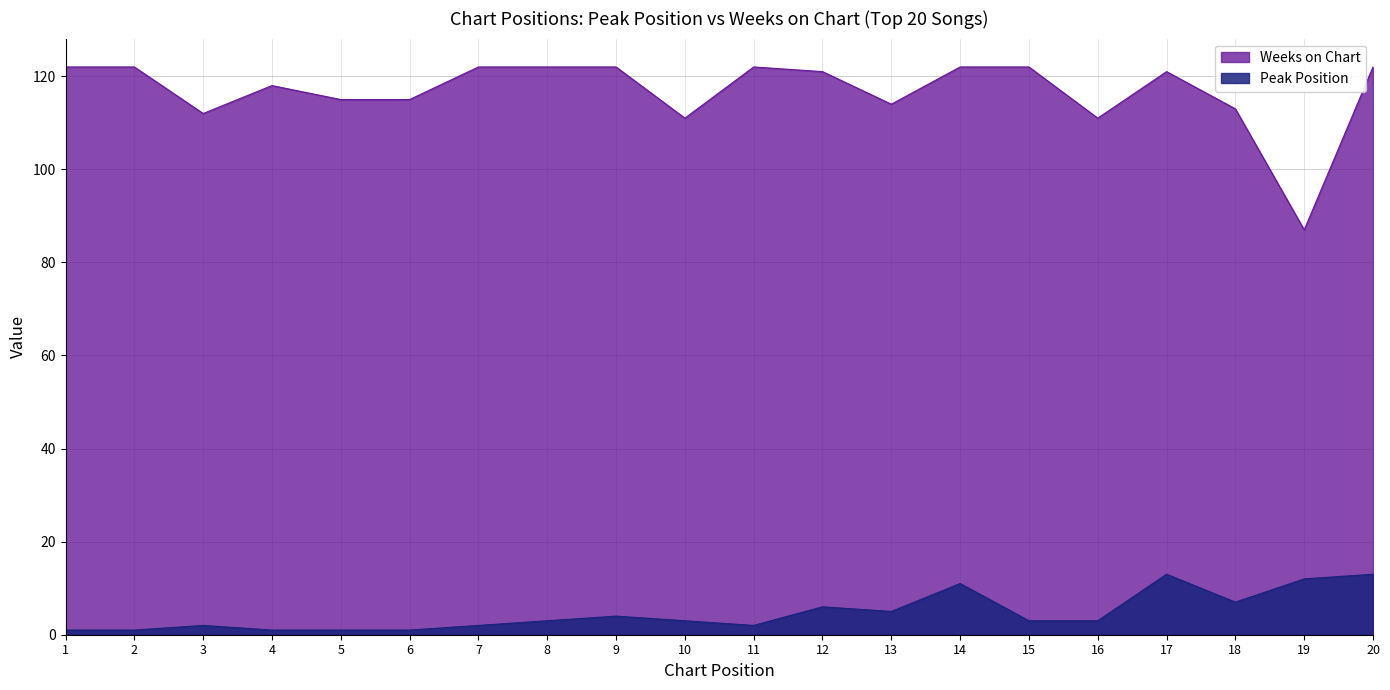

The value of Peak Position at 5 is 1. True or false?

True